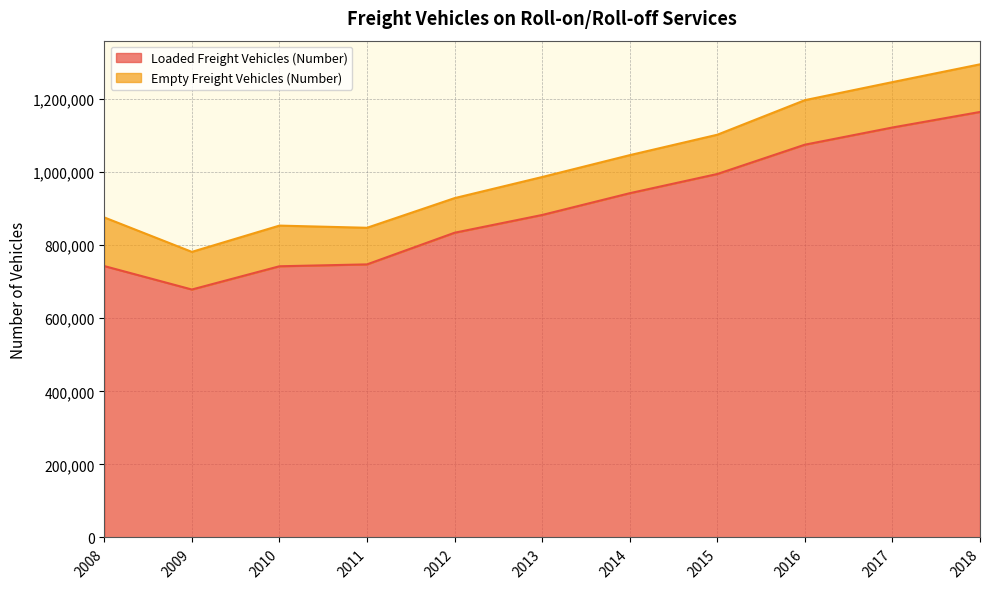

Reading right to left, what are all the values shown in this chart?

2018=1164797	2017=1122270	2016=1075209	2015=994957	2014=942376	2013=882781	2012=834159	2011=747528	2010=742377	2009=678730	2008=742912